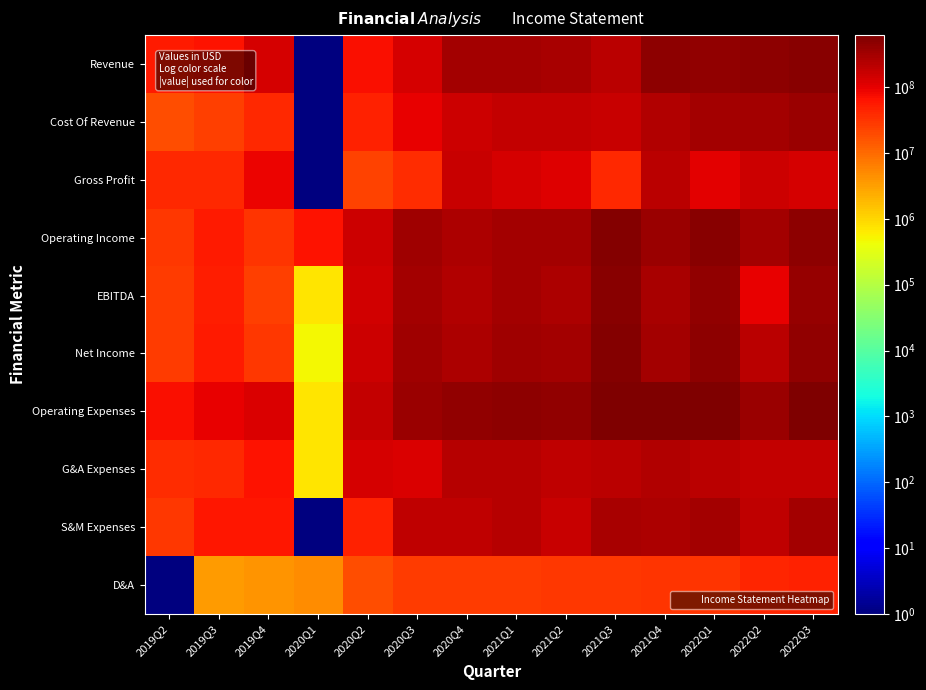

What is the total value across all series at 2020Q1?

73463714